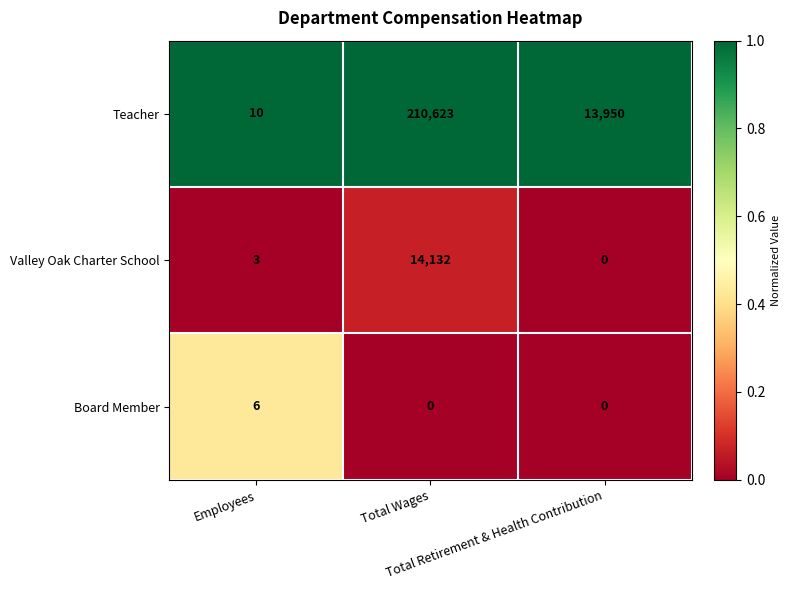

How many values in the Teacher series are below 13950?

1